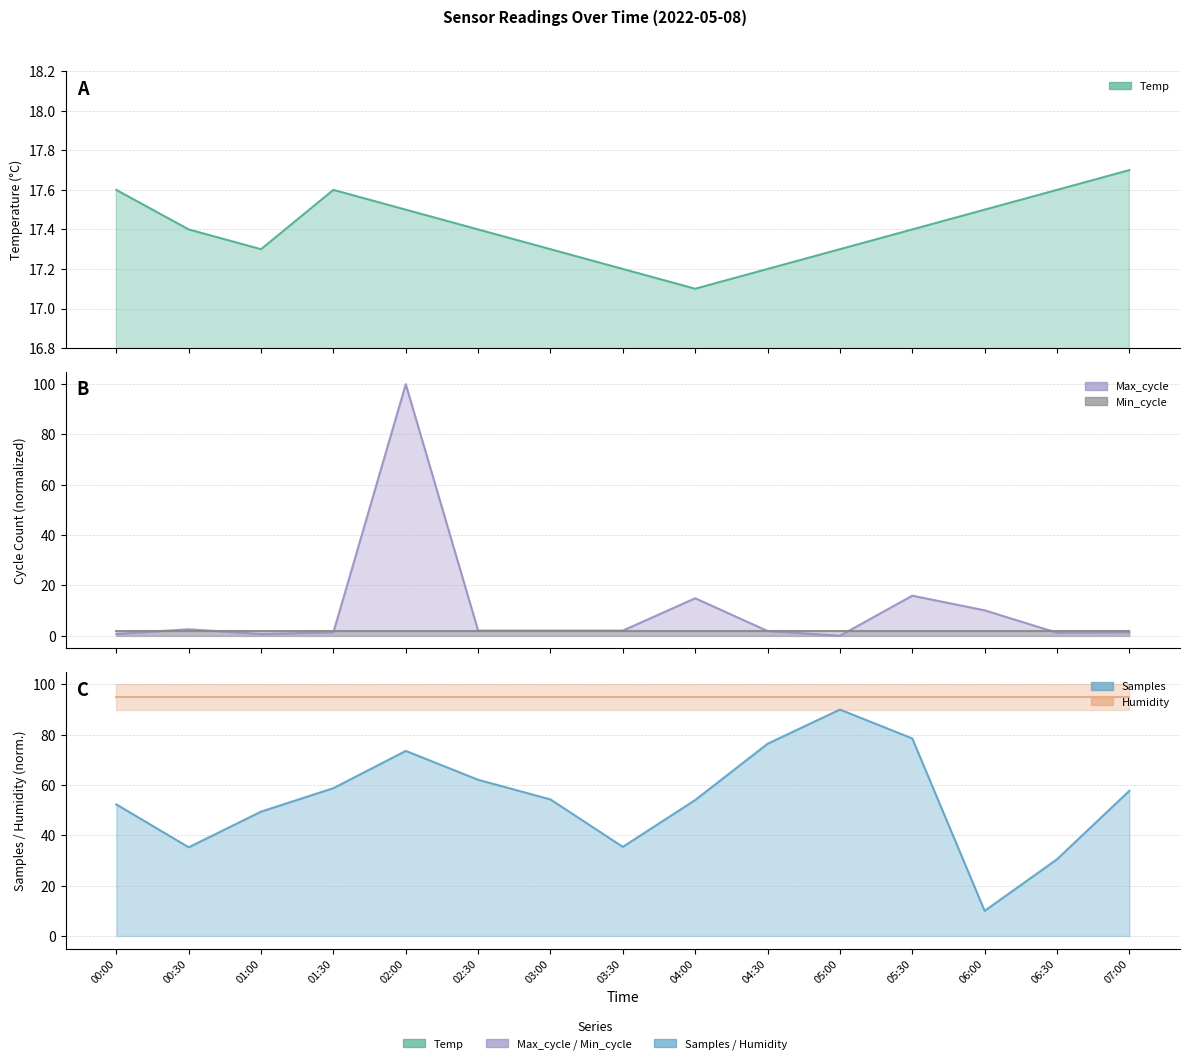

How many lines are shown in the chart?

5